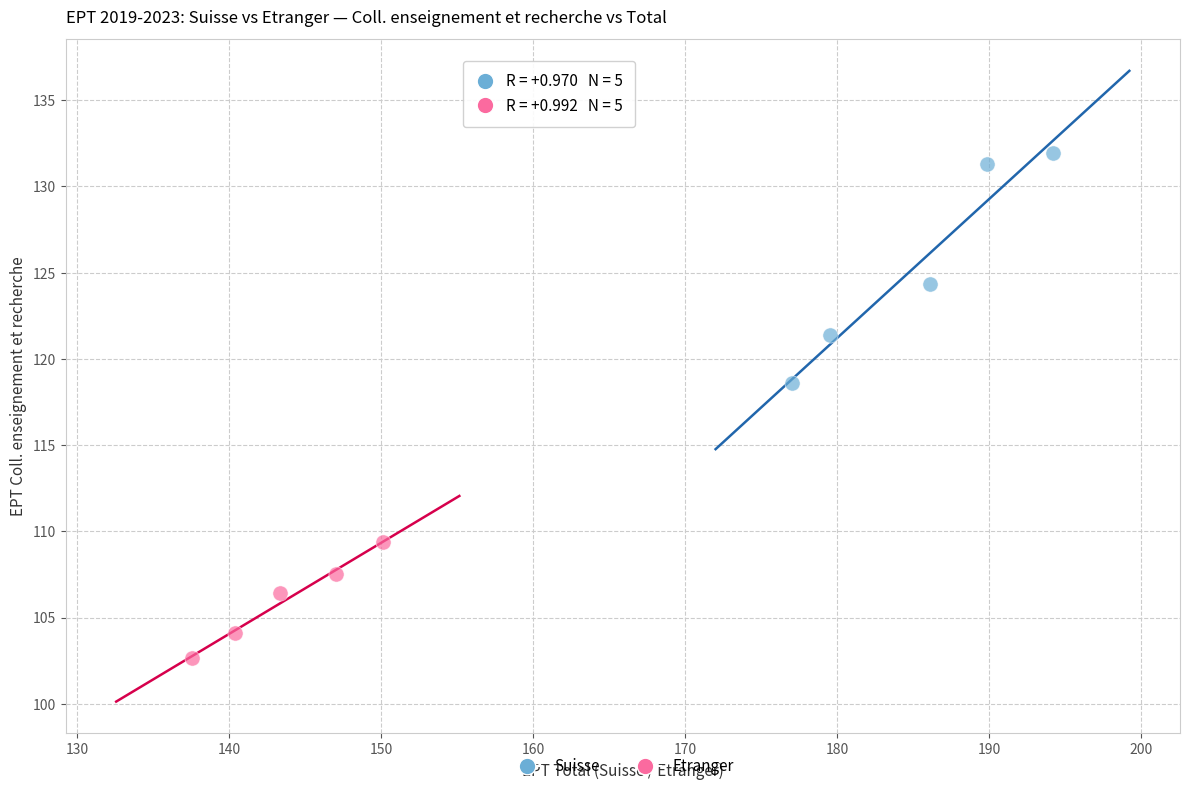

Which series has the largest Y range (max minus min)?

Suisse